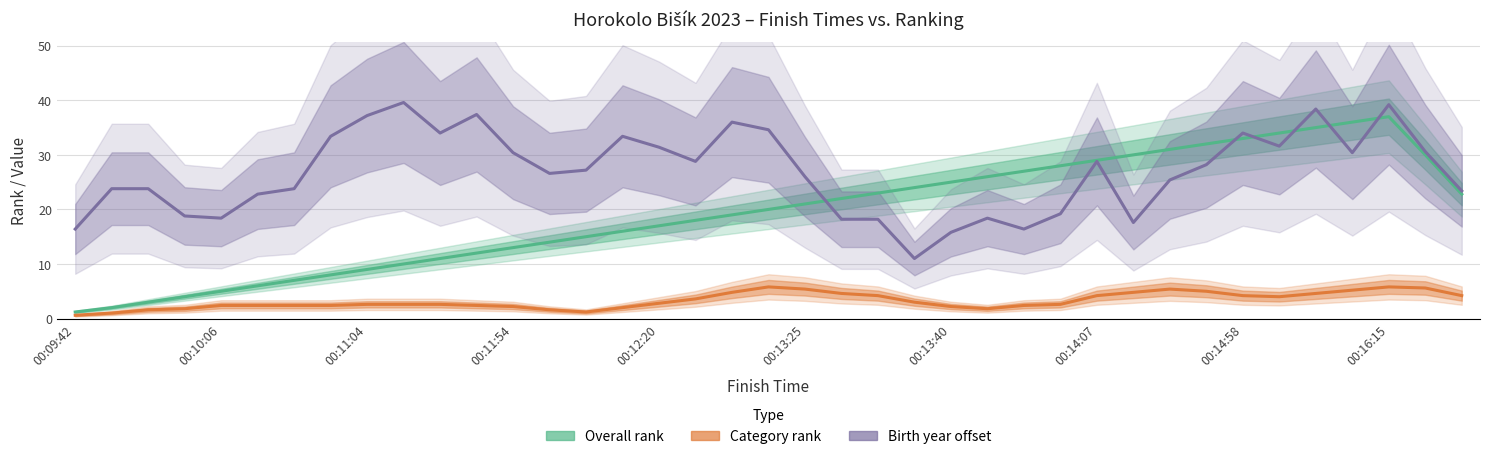

What are all the series names shown in the legend?

Overall rank, Category rank, Birth year offset